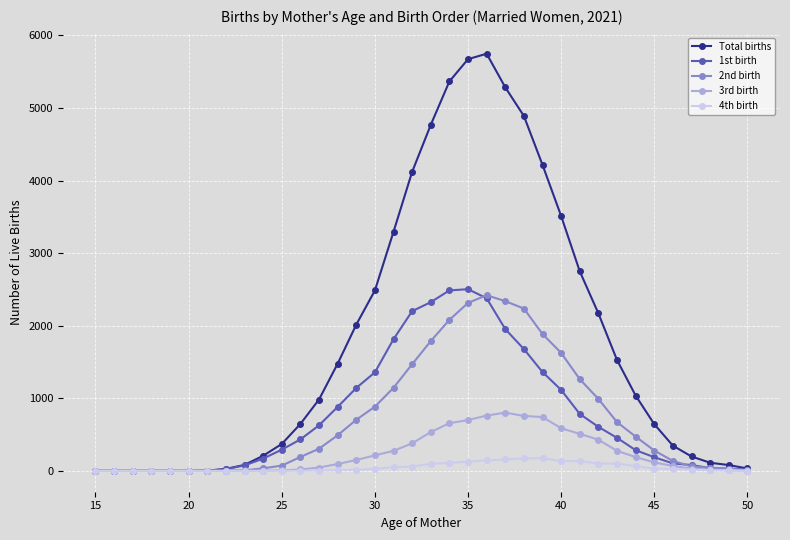

How many lines are shown in the chart?

5